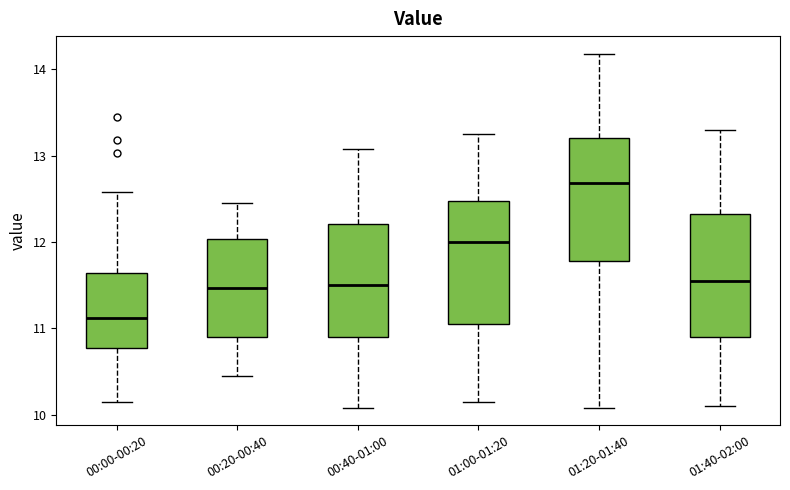

Which box has the highest median line?

01:20-01:40